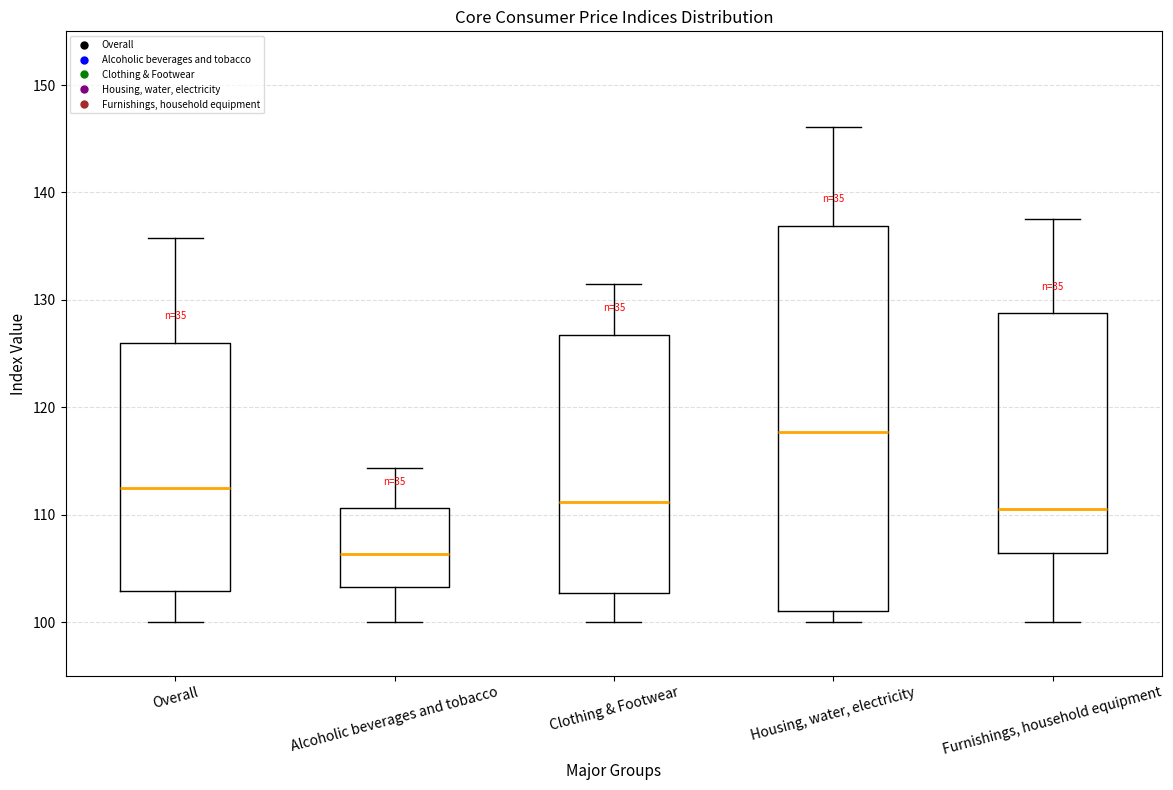

Where does the median line of the box for Housing, water, electricity sit on the y-axis? The values are not printed on the chart, so give them approximately, as read against the axis.

118